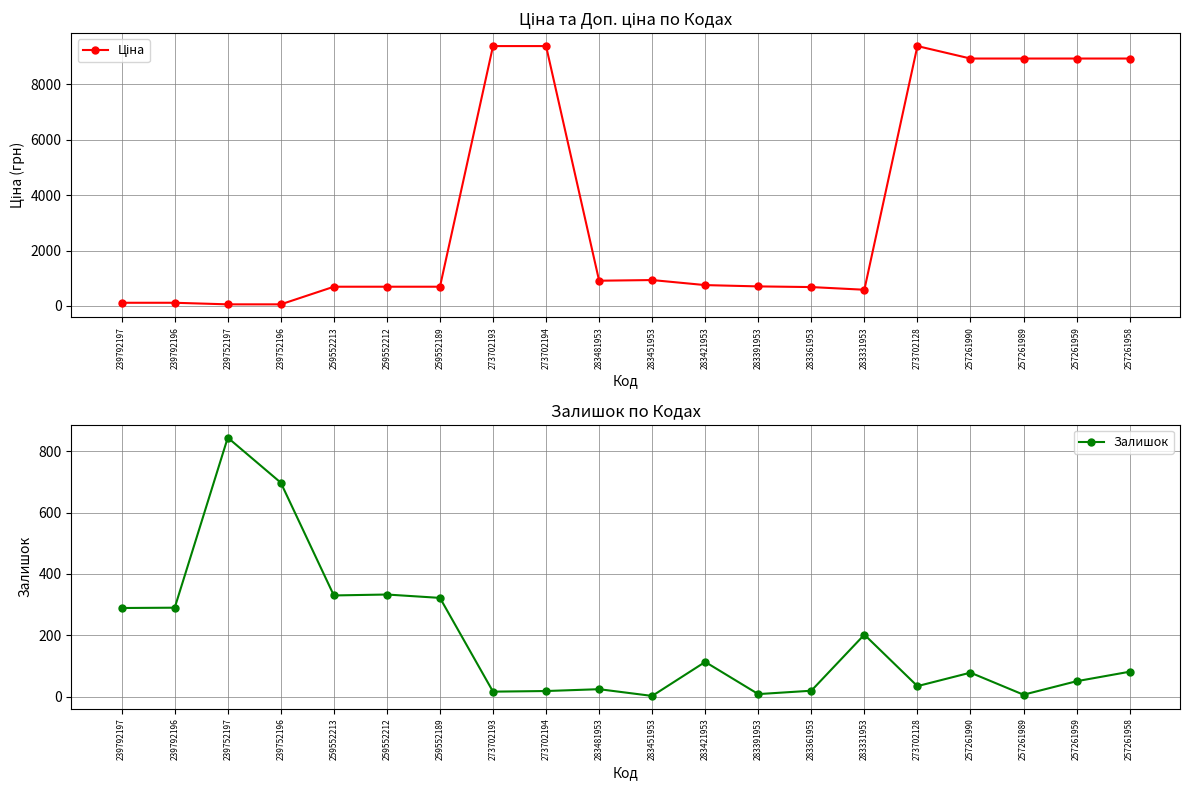

Reading left to right, what are all the values shown in this chart?

Ціна: 114.1	114.1	57.0	57.0	693.7	693.7	693.7	9384.0	9384.0	910.4	934.5	752.2	705.1	681.0	584.4	9384.0	8934.1	8934.1	8934.1	8934.1
Залишок: 289.0	290.0	845.0	698.0	330.0	333.0	322.0	16.0	18.0	24.0	2.0	113.0	8.0	19.0	202.0	34.0	78.0	6.0	50.0	81.0